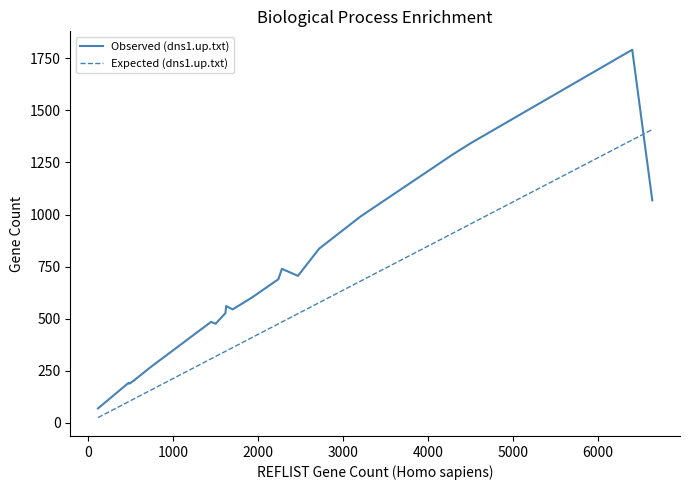

Rank the series by their average value, from lowest to highest.

Expected (dns1.up.txt), Observed (dns1.up.txt)